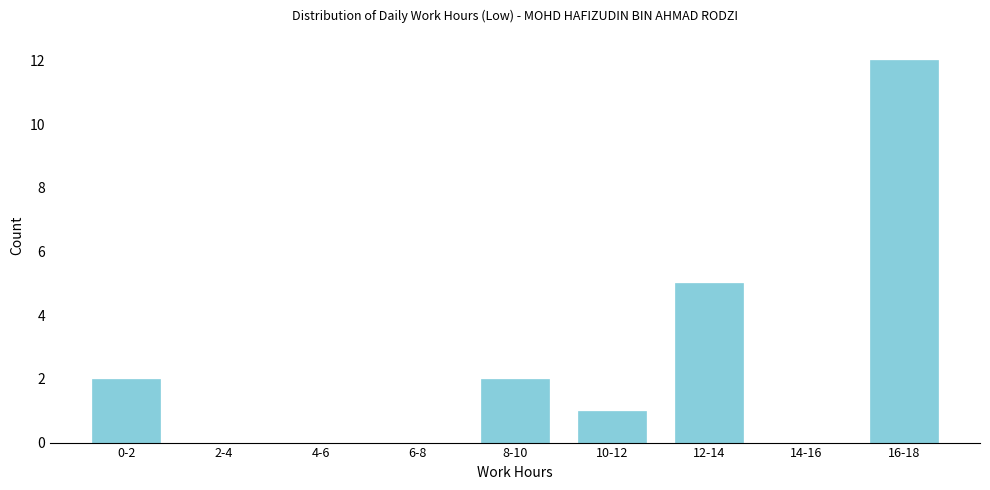

Reading left to right, transcribe all the data shown in this chart.

0-2=2	2-4=0	4-6=0	6-8=0	8-10=2	10-12=1	12-14=5	14-16=0	16-18=12